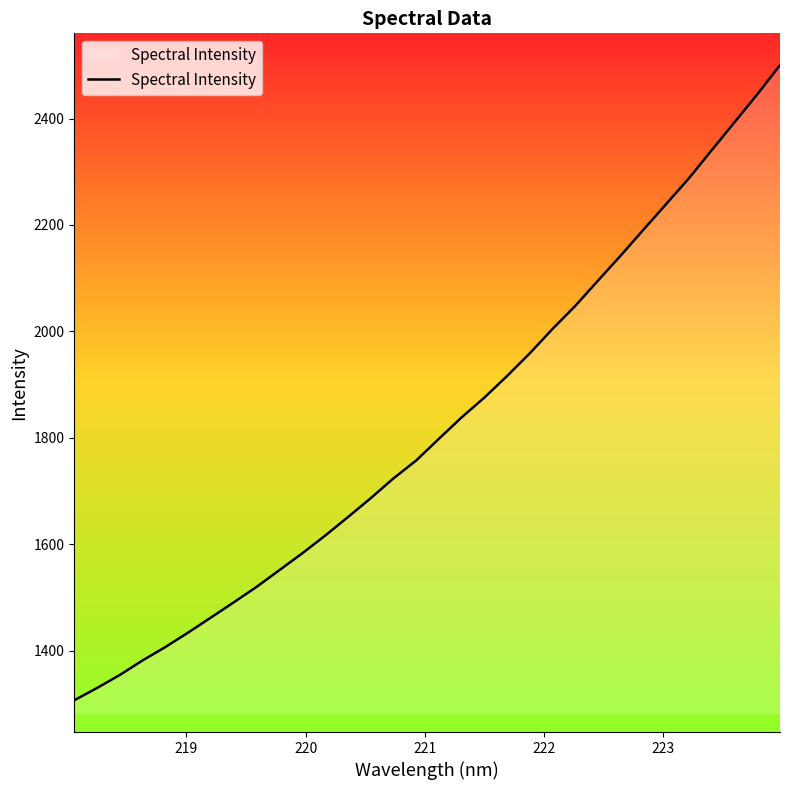

How many values exceed 1797?

16